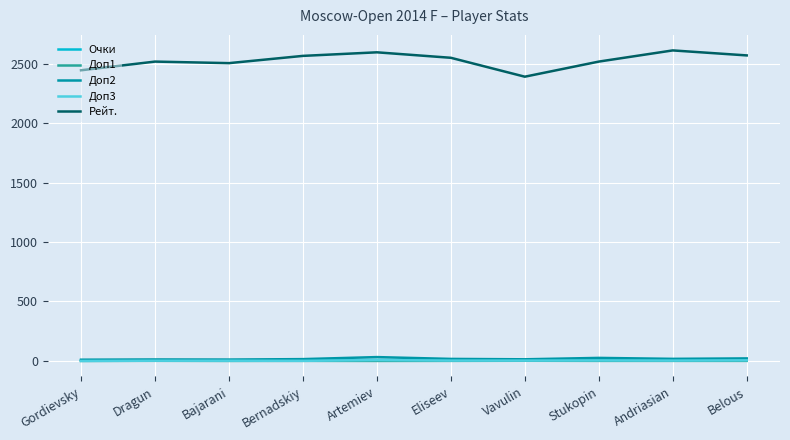

The Рейт. series shows 2565.0 at Bernadskiy. True or false?

True